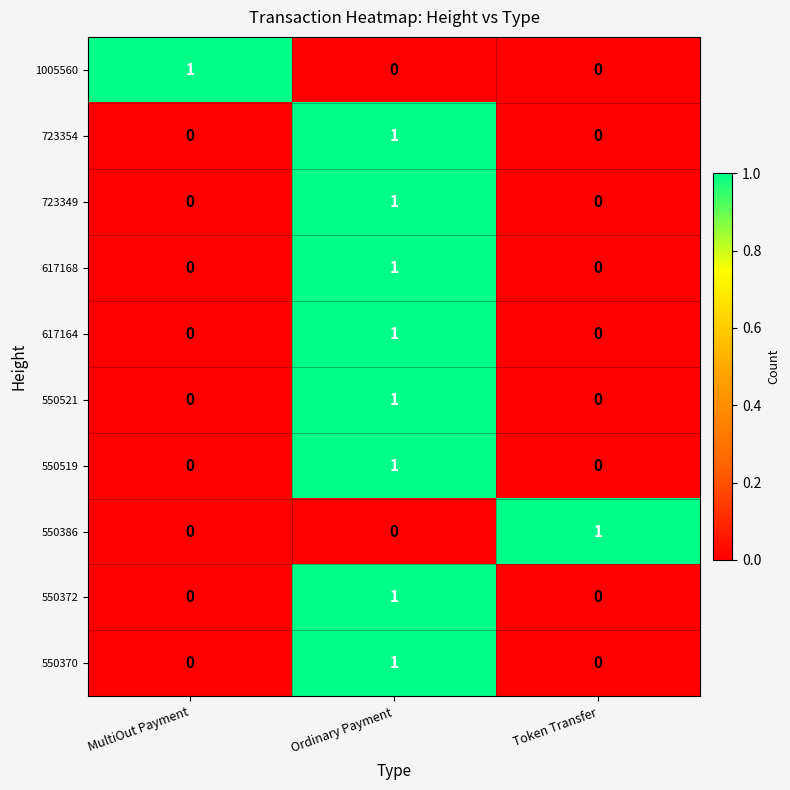

Is the value of 550370 at MultiOut Payment greater than the value of 550521 at Ordinary Payment?

No